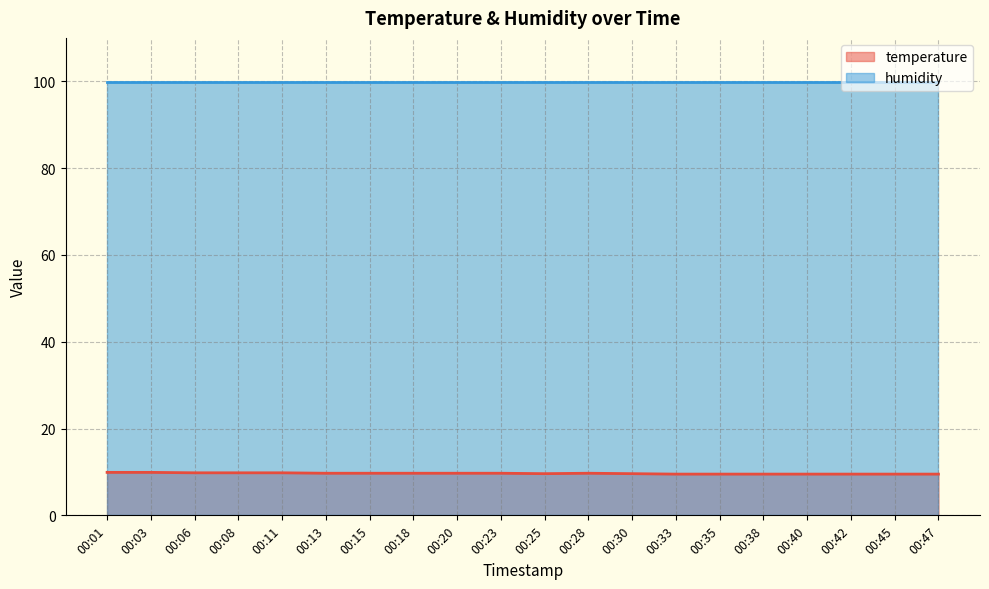

Reading left to right, list all the values displayed in this chart.

9.9	9.9	9.8	9.8	9.8	9.7	9.7	9.7	9.7	9.7	9.6	9.7	9.6	9.5	9.5	9.5	9.5	9.5	9.5	9.5